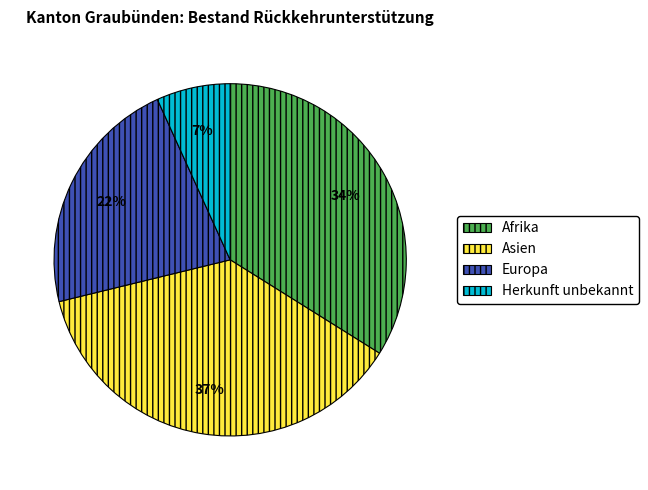

To the nearest percent, what percentage of the pie is Herkunft unbekannt?

7%